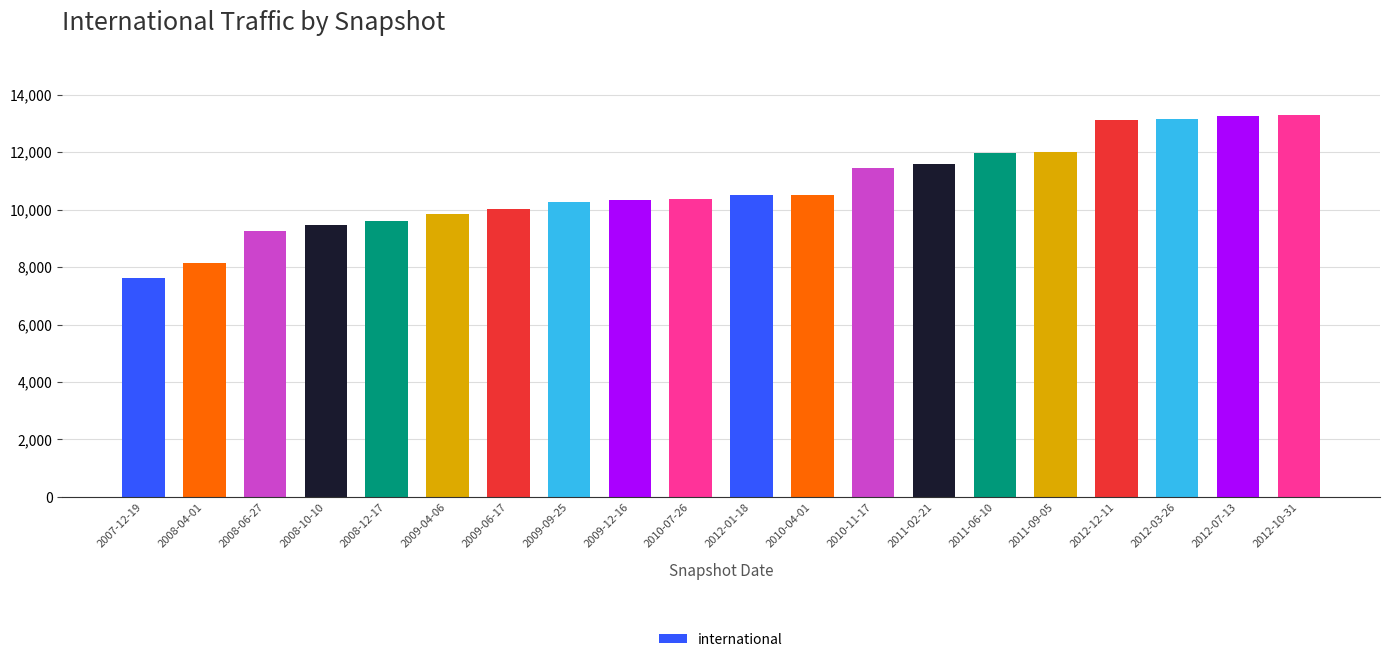

What is the sum of the values at 2008-10-10 and 2012-03-26?

22602